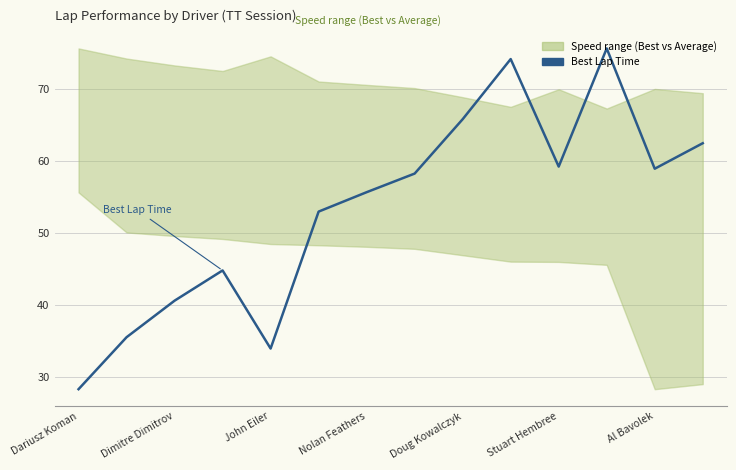

What is the average value?

53.3